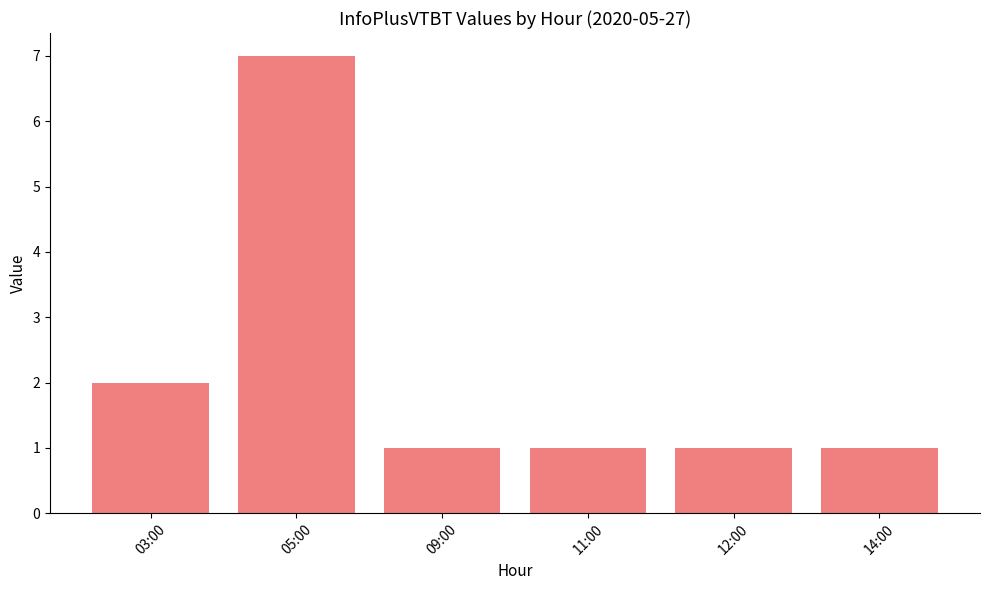

How many values are between 1 and 2?

5